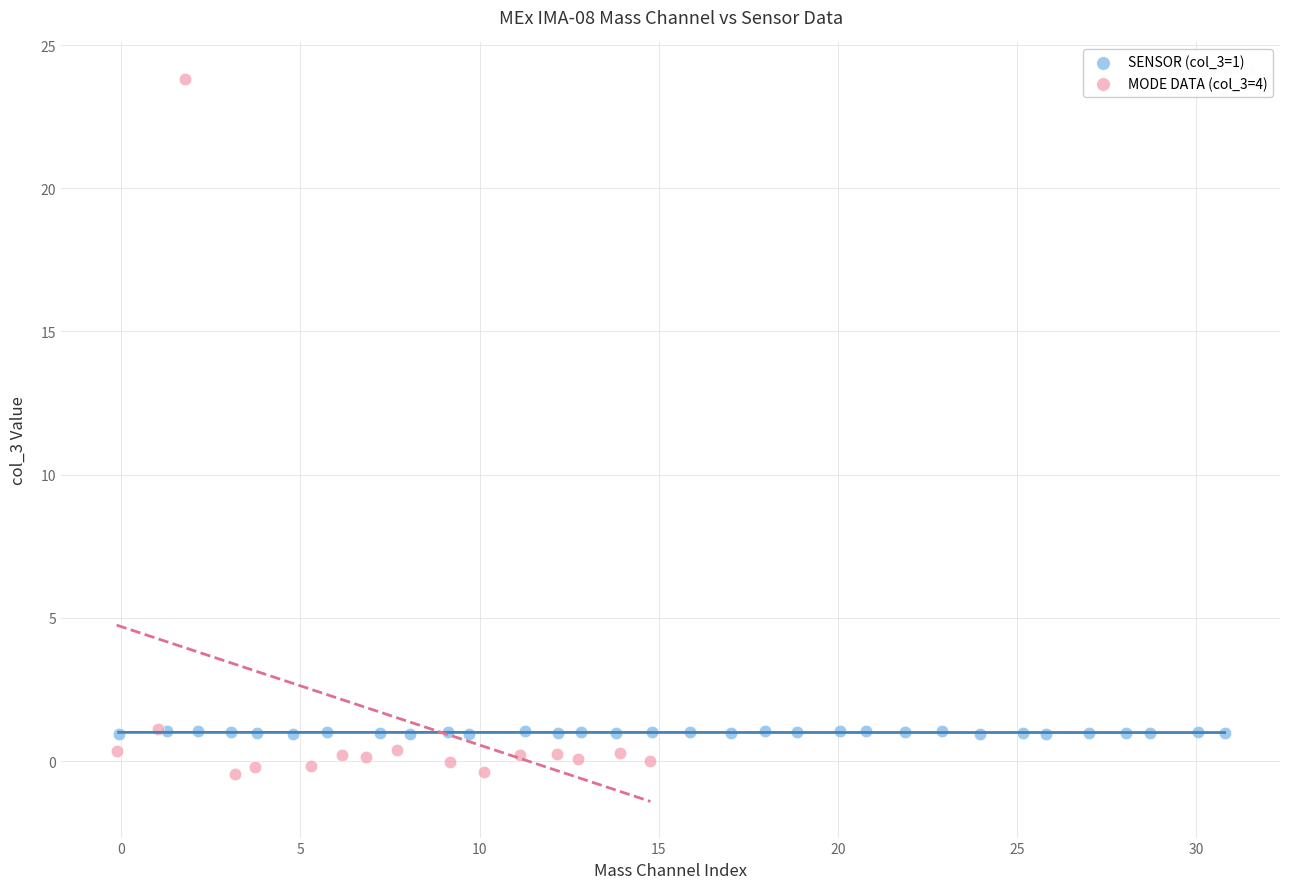

What are all the series names shown in the legend?

SENSOR (col_3=1), MODE DATA (col_3=4)